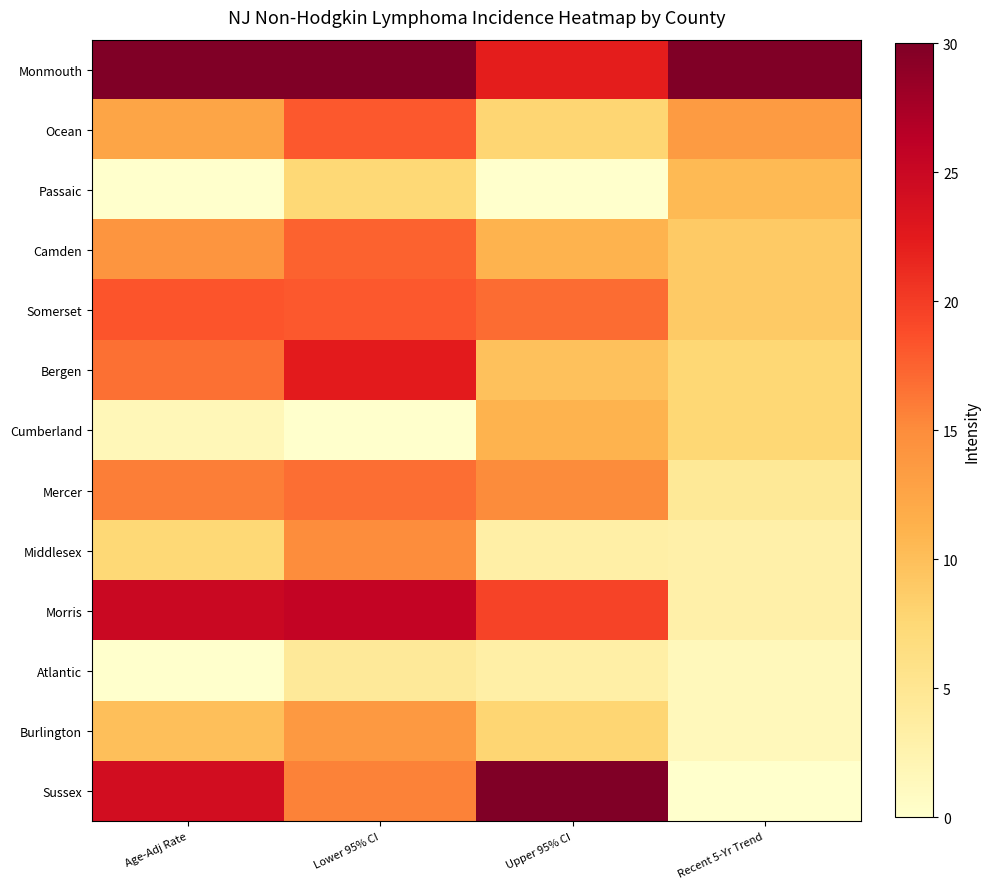

What is the greatest value displayed?

30.0